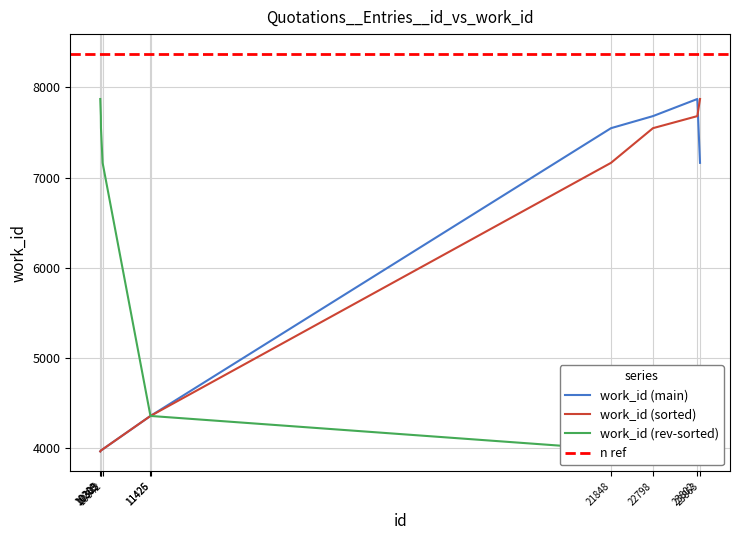

How many data points are above 4352?

4